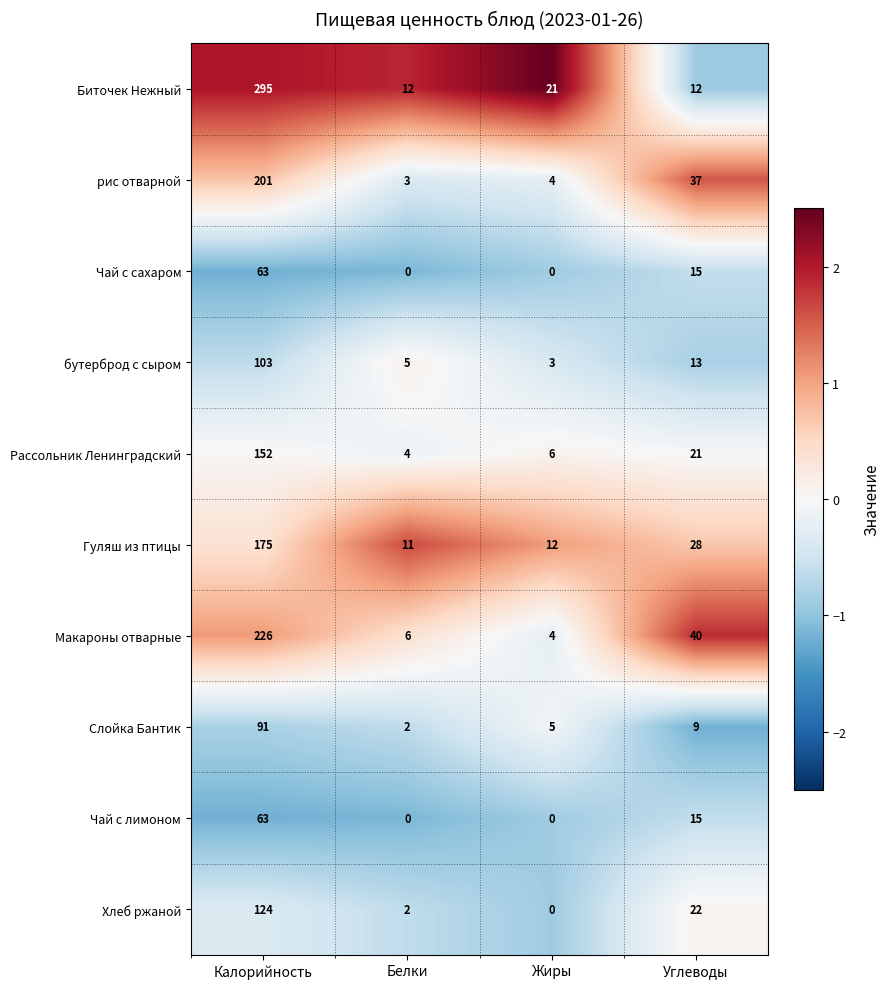

Between Белки and Жиры, which series saw the biggest shift?

Биточек Нежный